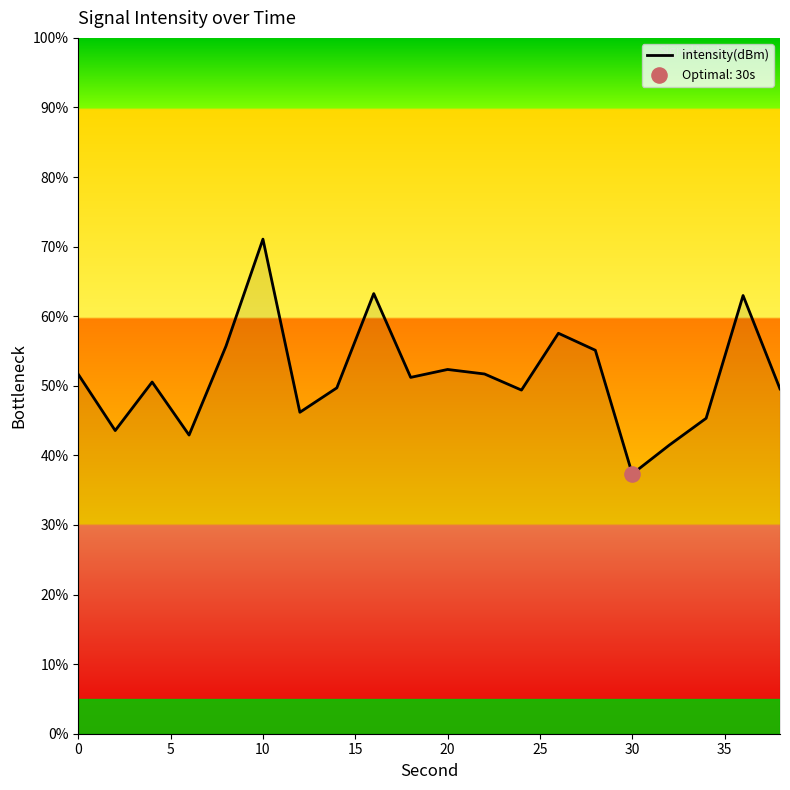

What is the minimum value shown in the chart?

37.3